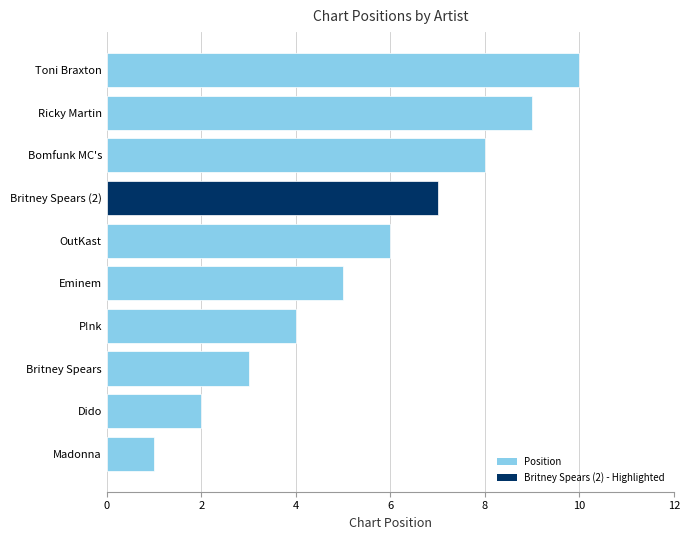

True or false: the data shows 11 at OutKast.

False